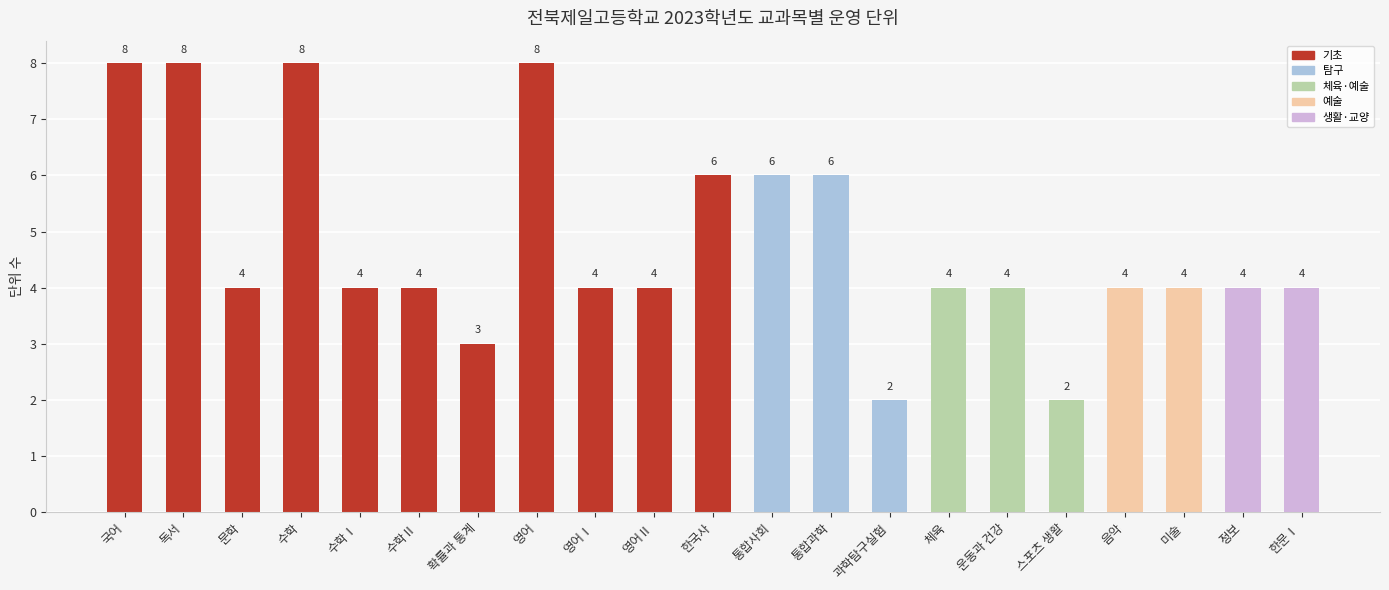

How many series are shown in this chart?

1